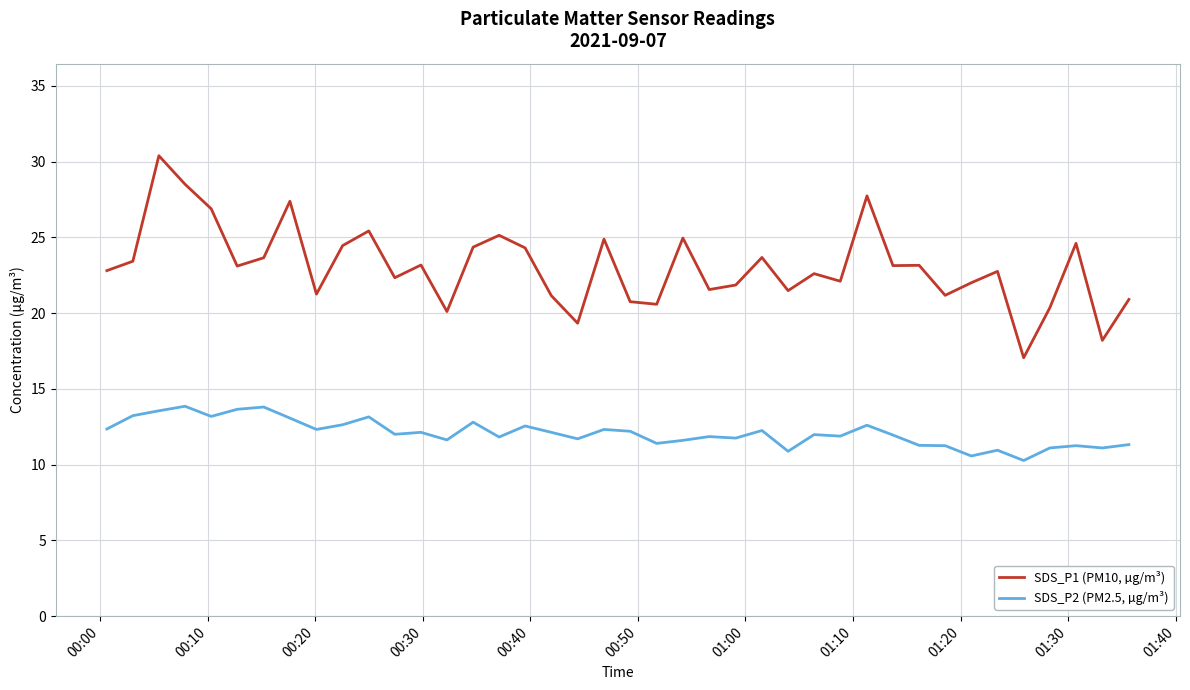

What is the difference between the maximum and minimum values in the SDS_P1 (PM10, µg/m³) series?

13.3